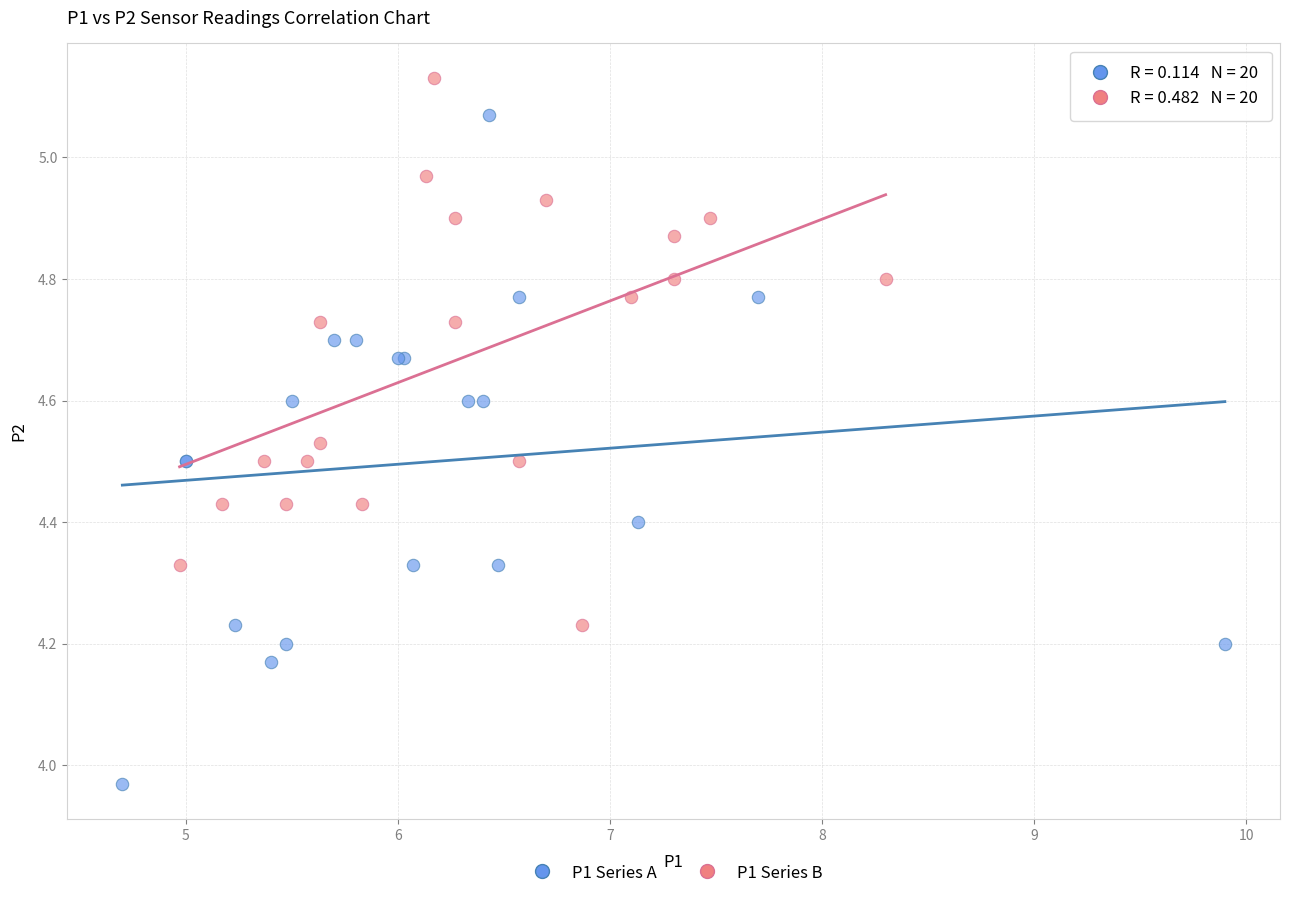

Which series has the largest Y range (max minus min)?

P1 Series A